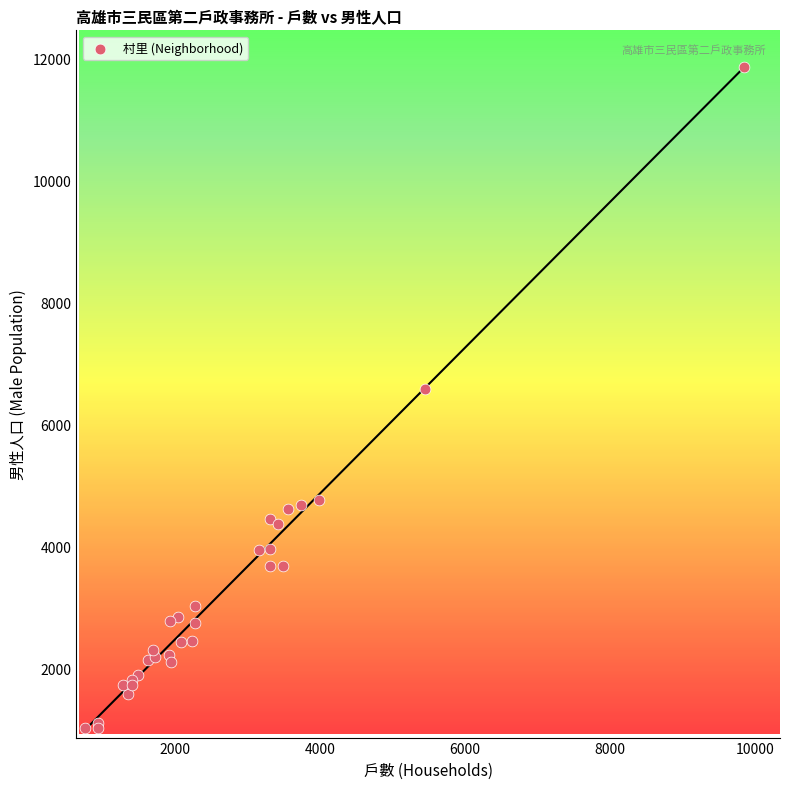

What Y value in the scatter plot is closest to 6443?

6588